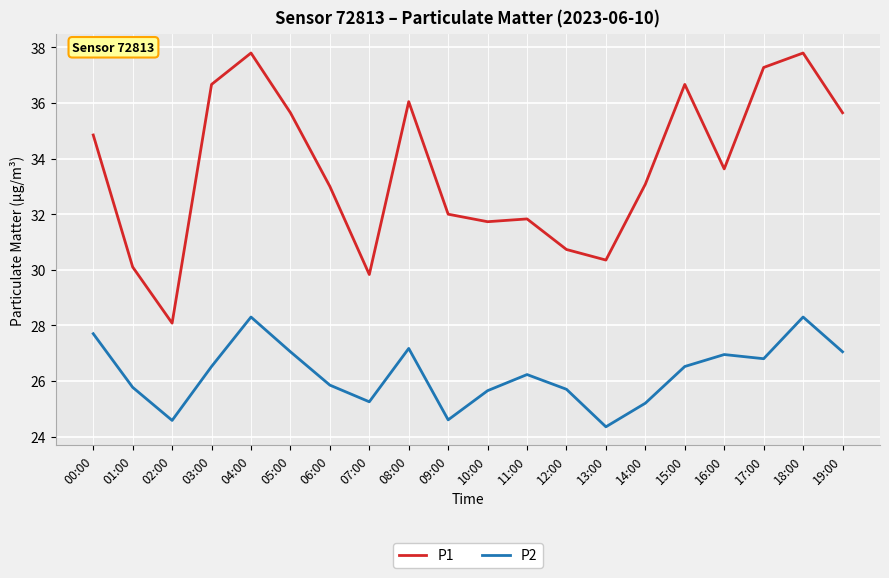

True or false: P1 and P2 intersect in this chart.

False